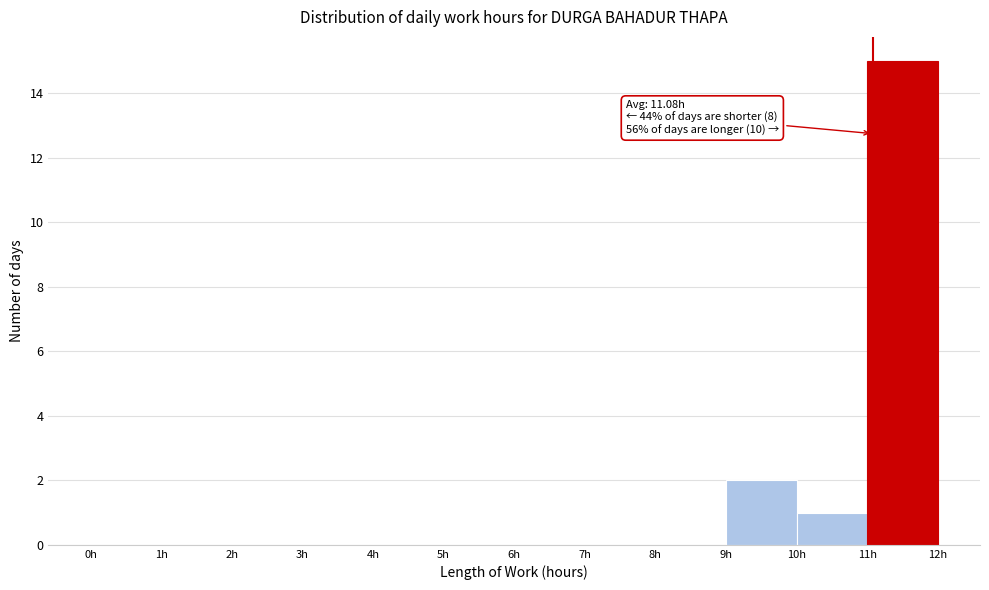

Which range on the x-axis has the tallest bar?

11 to 12